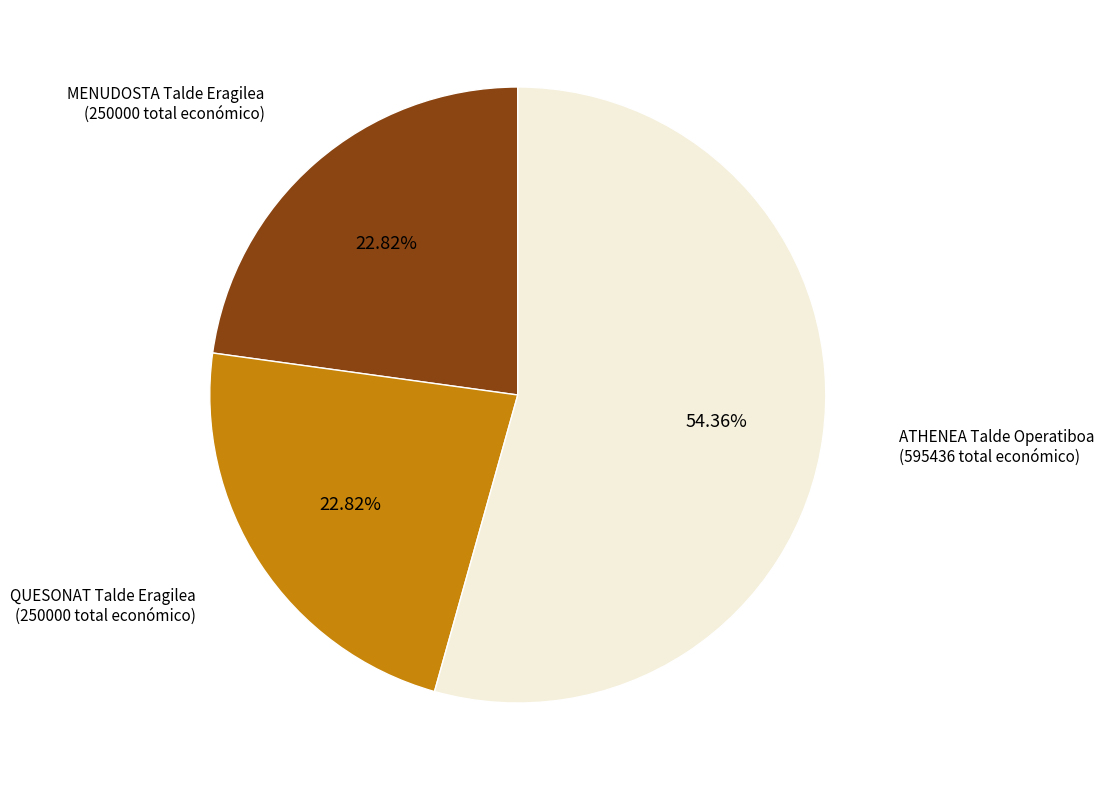

Is there any slice that represents more than half of the pie?

Yes